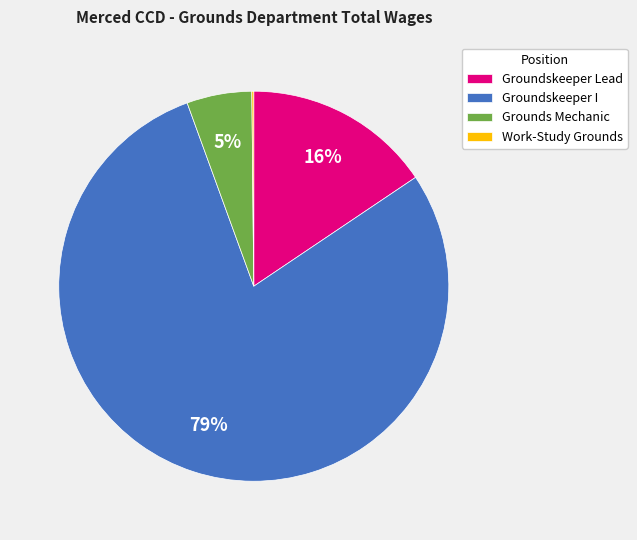

Does Grounds Mechanic account for over 50% of the chart?

No